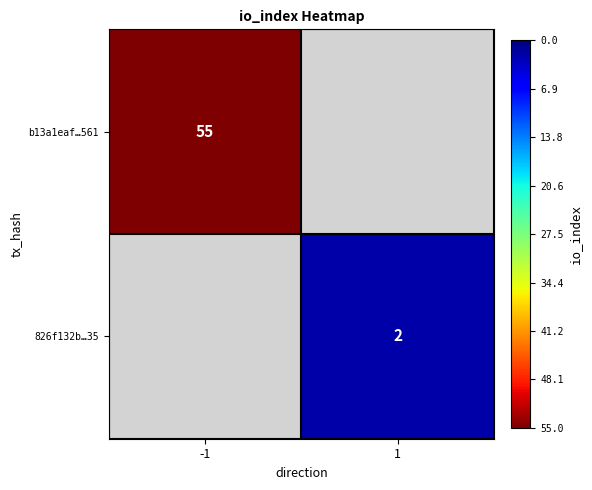

The value of 826f132b…35 at 1 is 2. True or false?

True